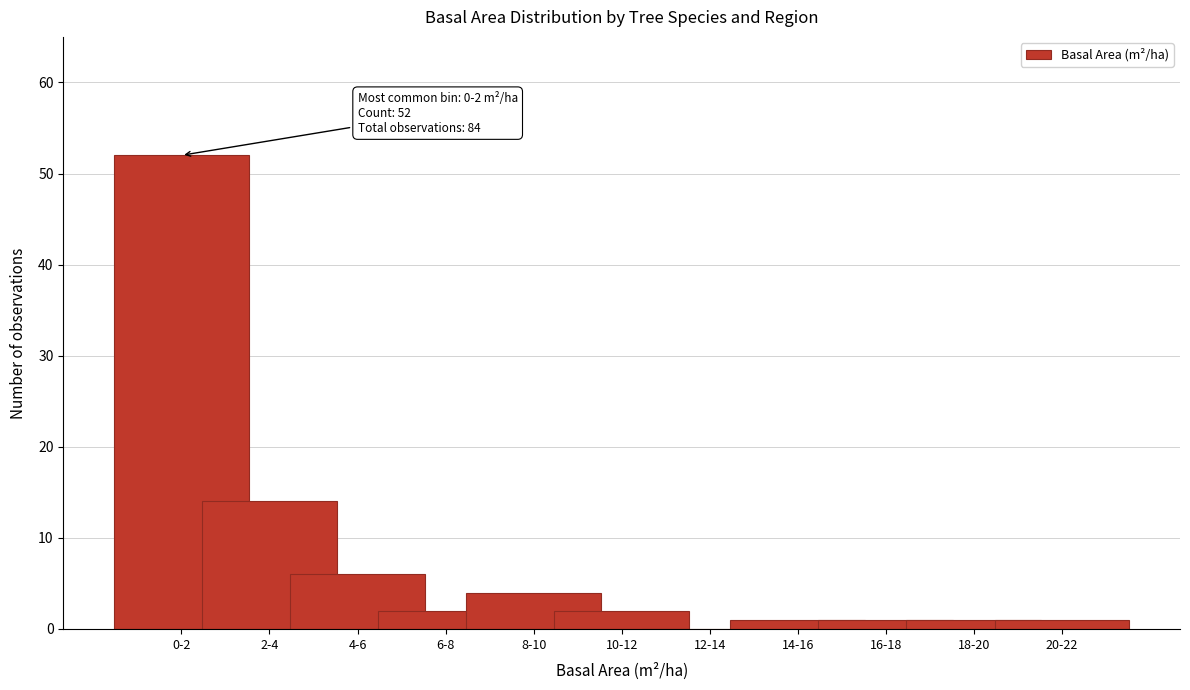

Reading left to right, what are all the values shown in this chart?

0-2=52	2-4=14	4-6=6	6-8=2	8-10=4	10-12=2	12-14=0	14-16=1	16-18=1	18-20=1	20-22=1